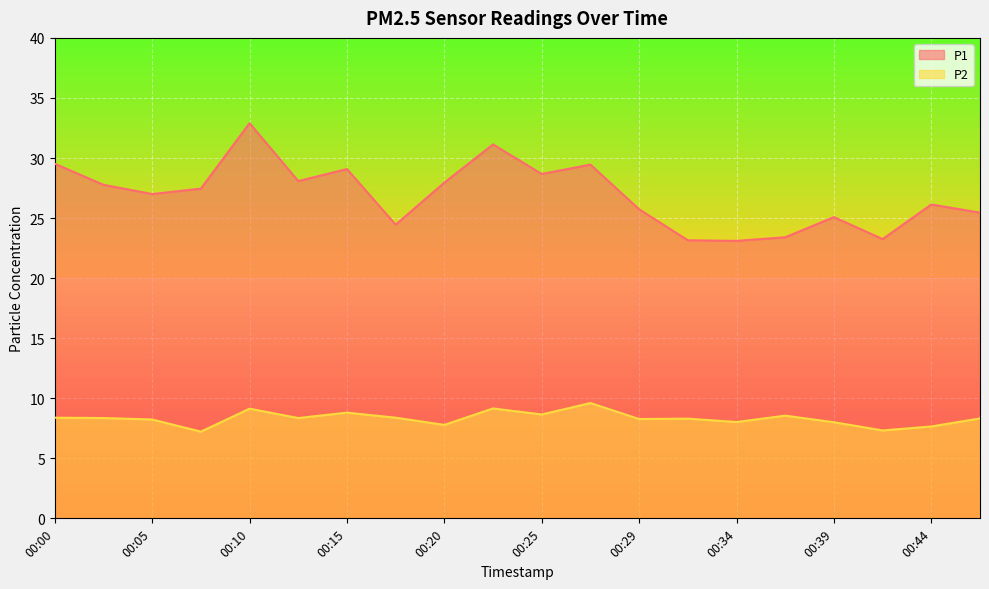

Is it true that P2 equals 5.2 at 00:10?

False